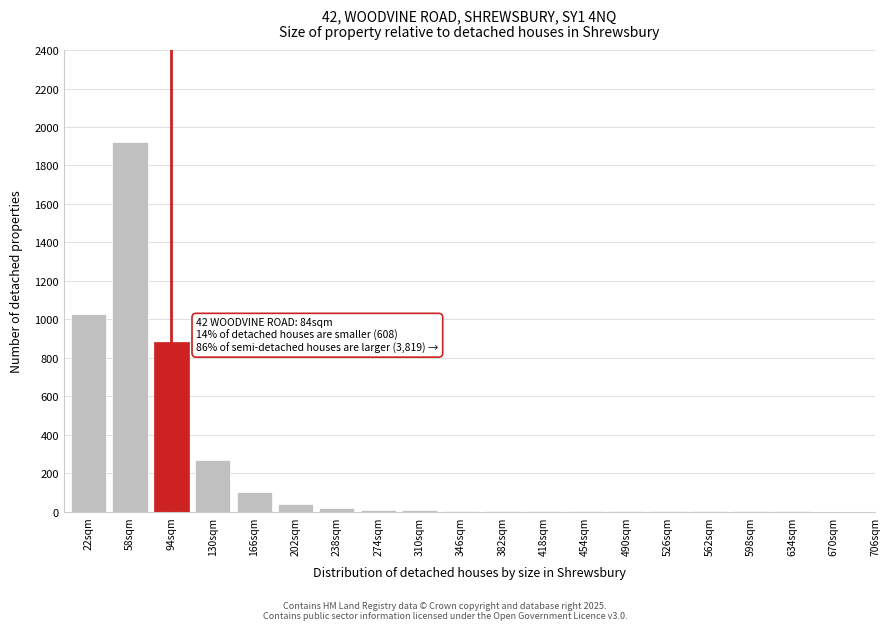

The chart shows a value of 10 at 274sqm. True or false?

True